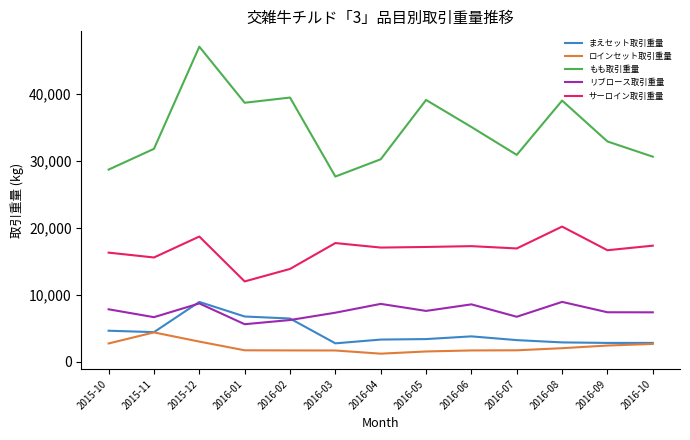

Is the value of サーロイン取引重量 at 2016-03 greater than the value of リブロース取引重量 at 2016-10?

Yes